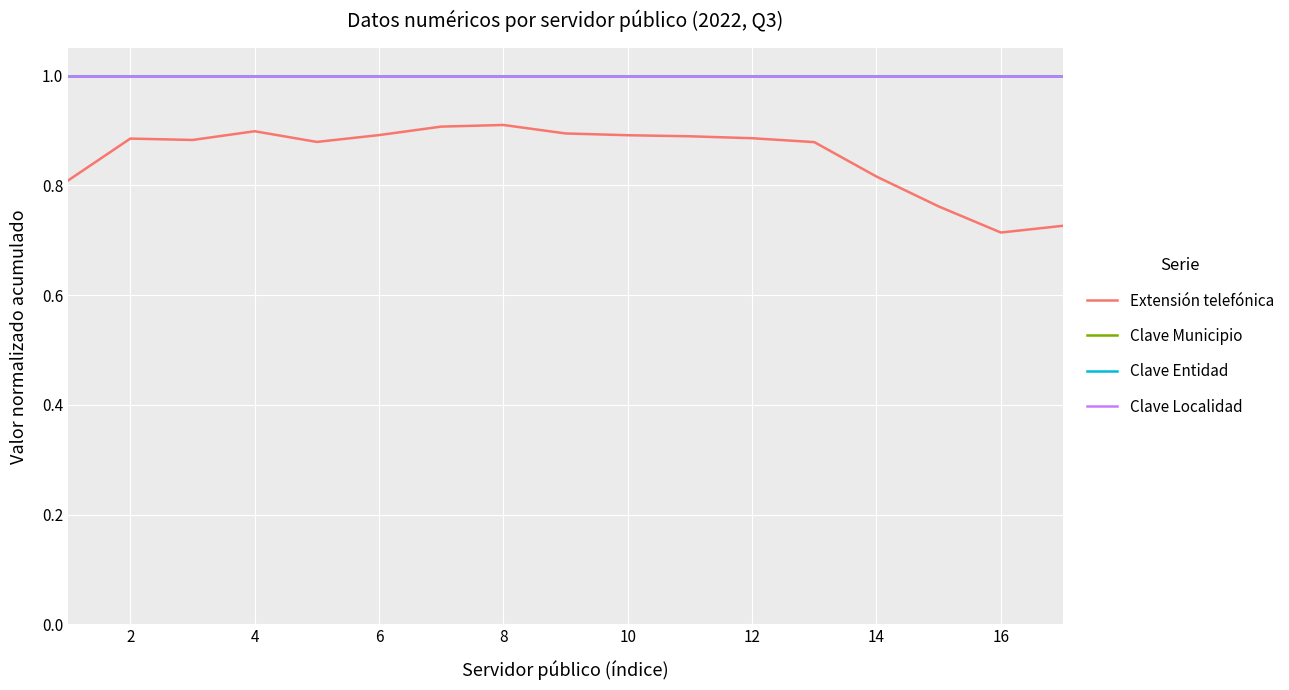

Count the Extensión telefónica values in the range 0 to 1.

17